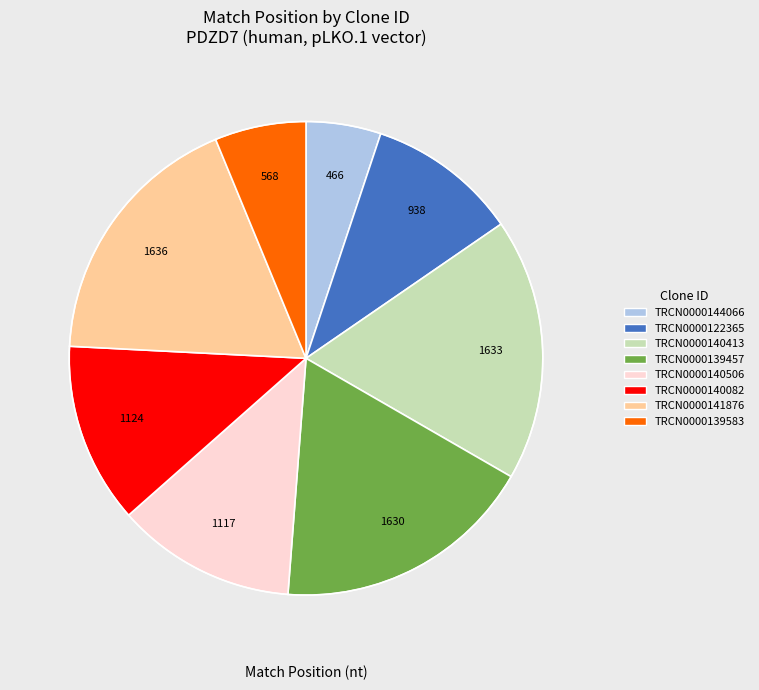

Which category has the smallest portion of the pie?

TRCN0000144066